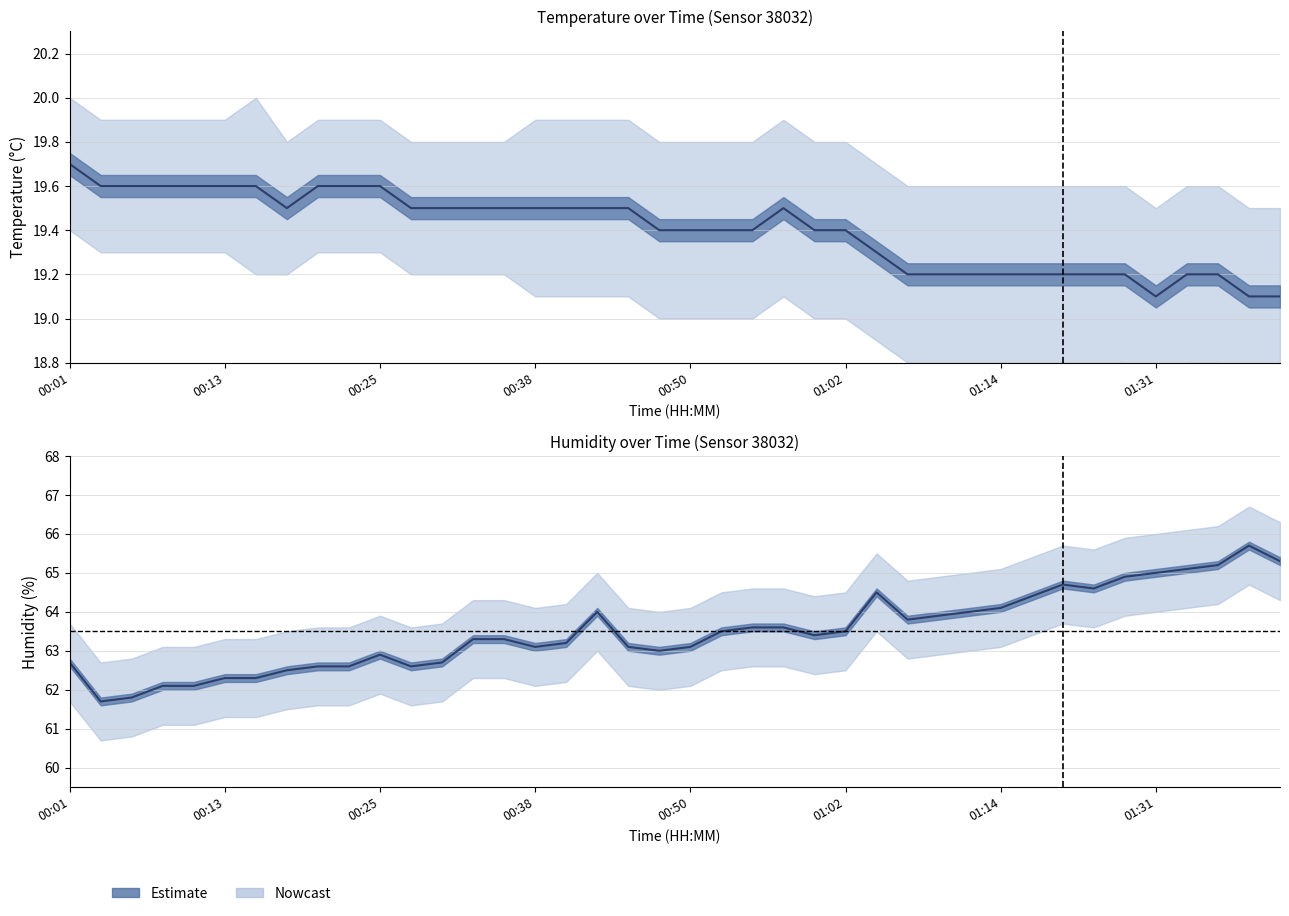

The humidity series shows 37.1 at 12. True or false?

False